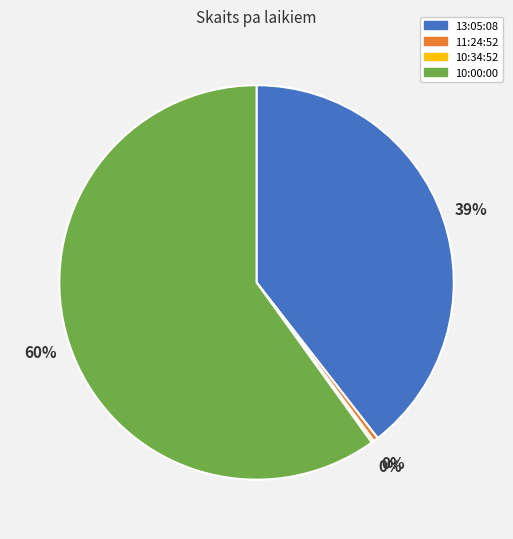

To the nearest percent, what portion does 13:05:08 represent?

39%